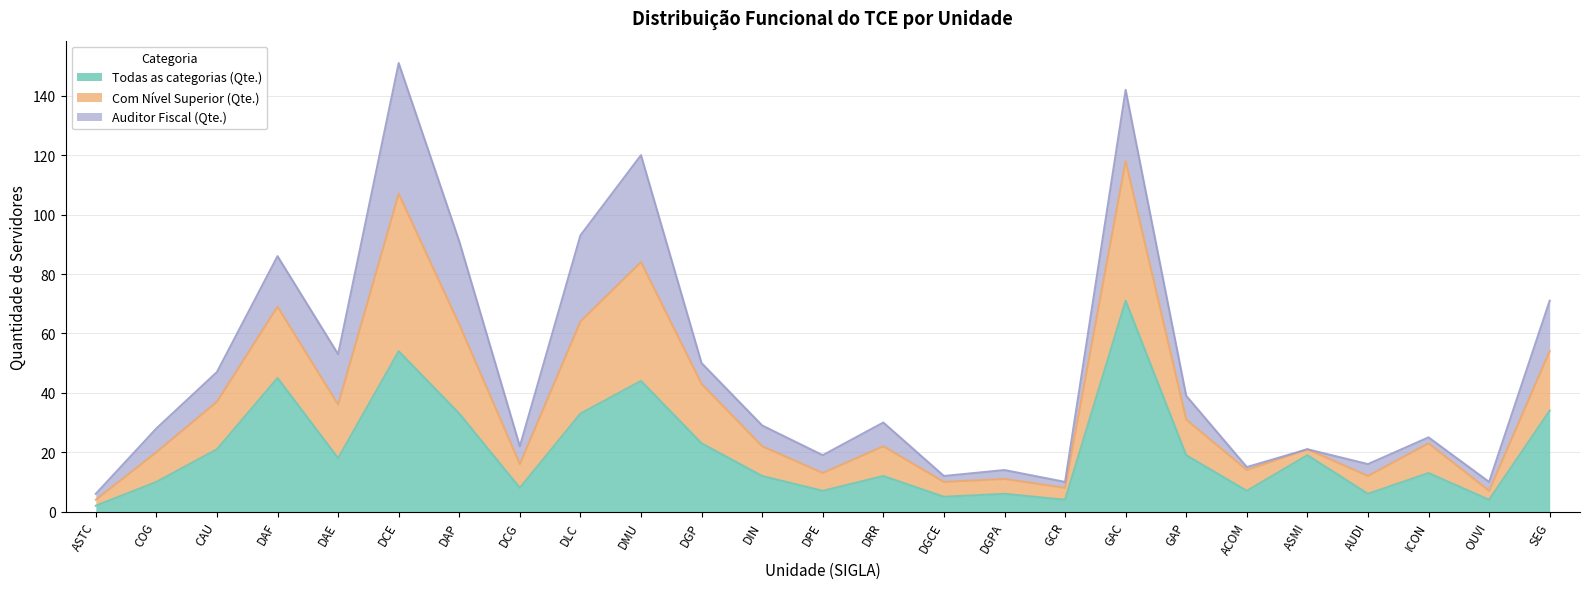

True or false: Com Nível Superior (Qte.) and Todas as categorias (Qte.) cross at least once.

False